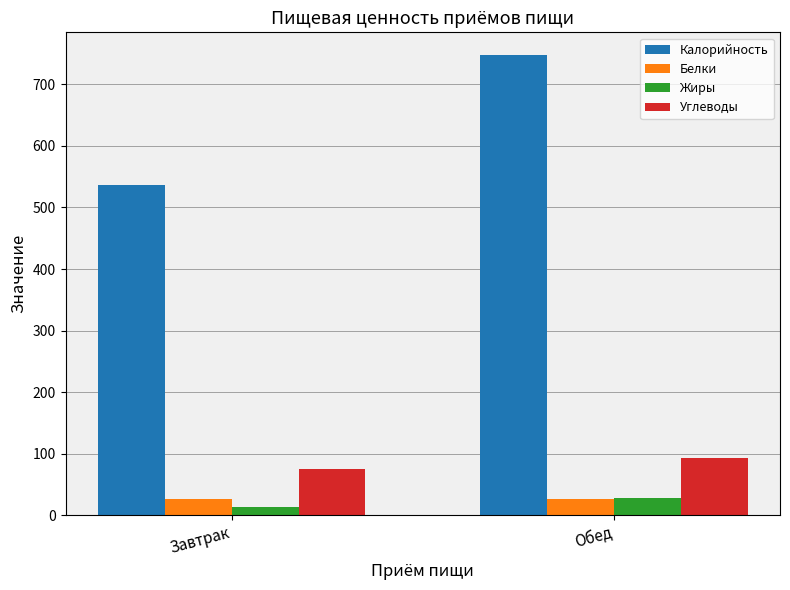

What is the greatest value displayed?

747